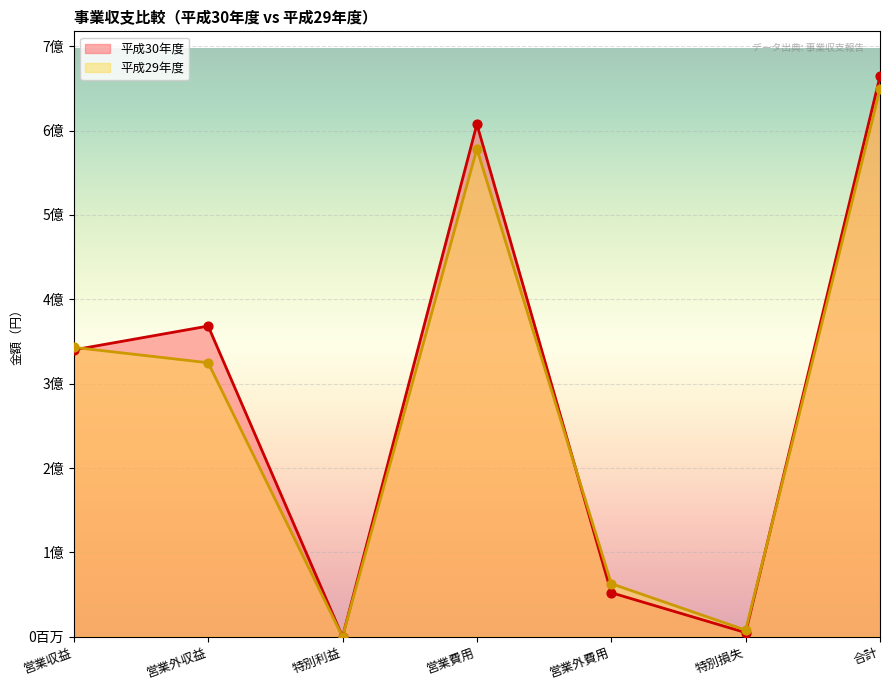

At which category is the sum across all series the highest?

合計